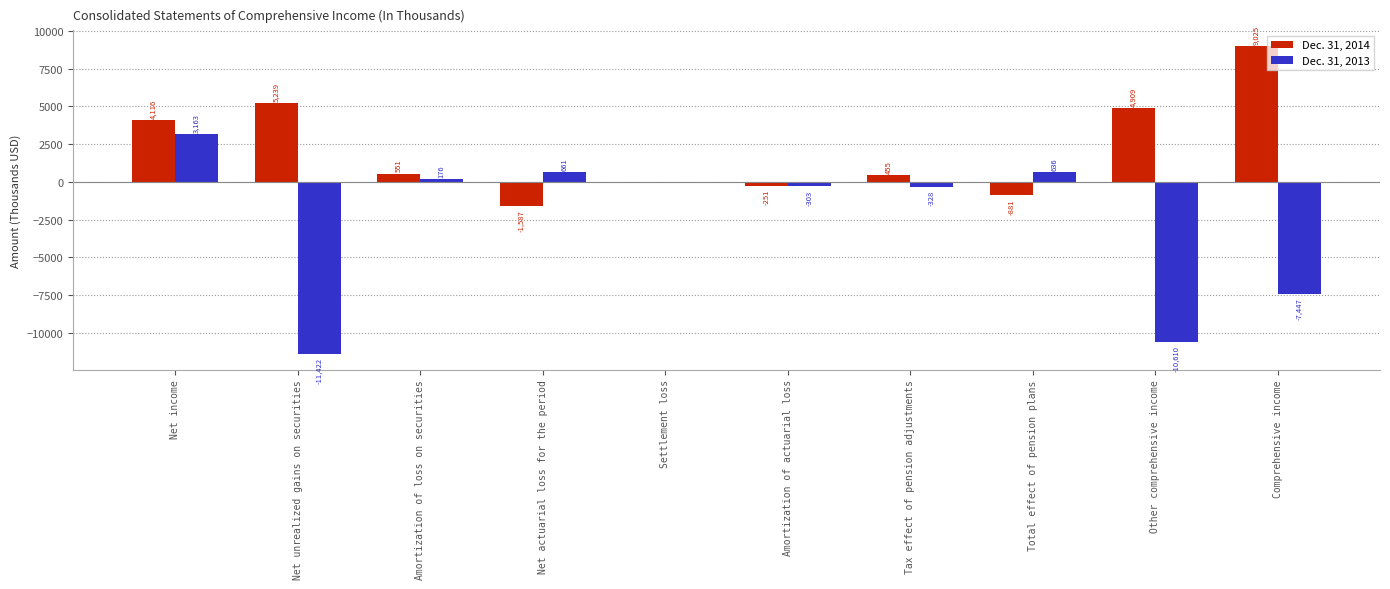

The value of Dec. 31, 2014 at Other comprehensive income is 4909. True or false?

True